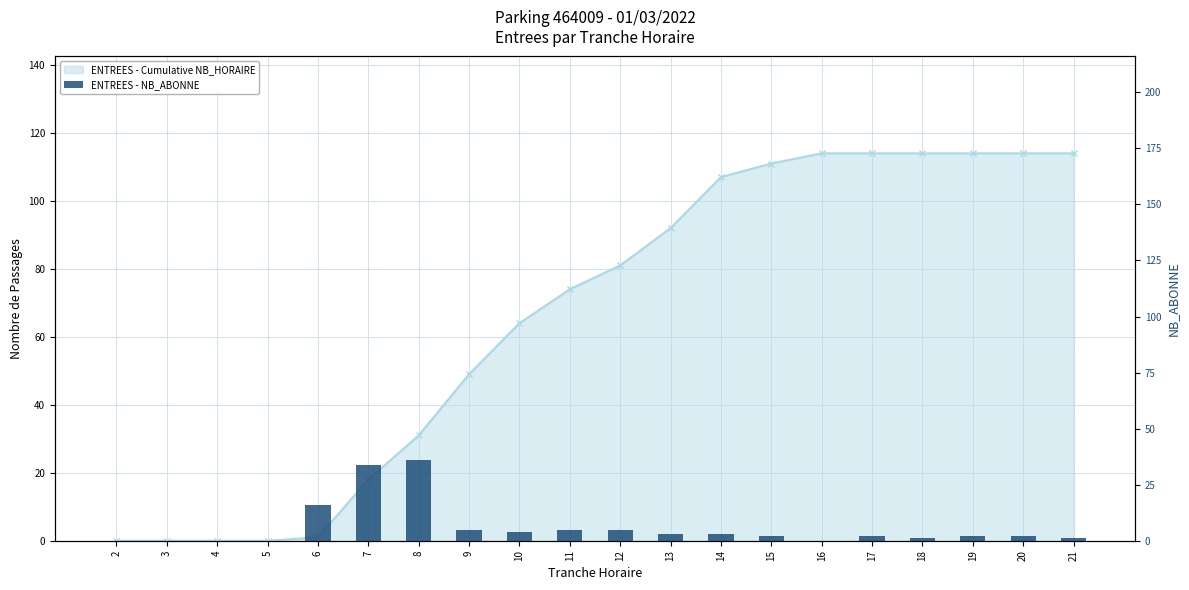

Count the number of values greater than 2.

9